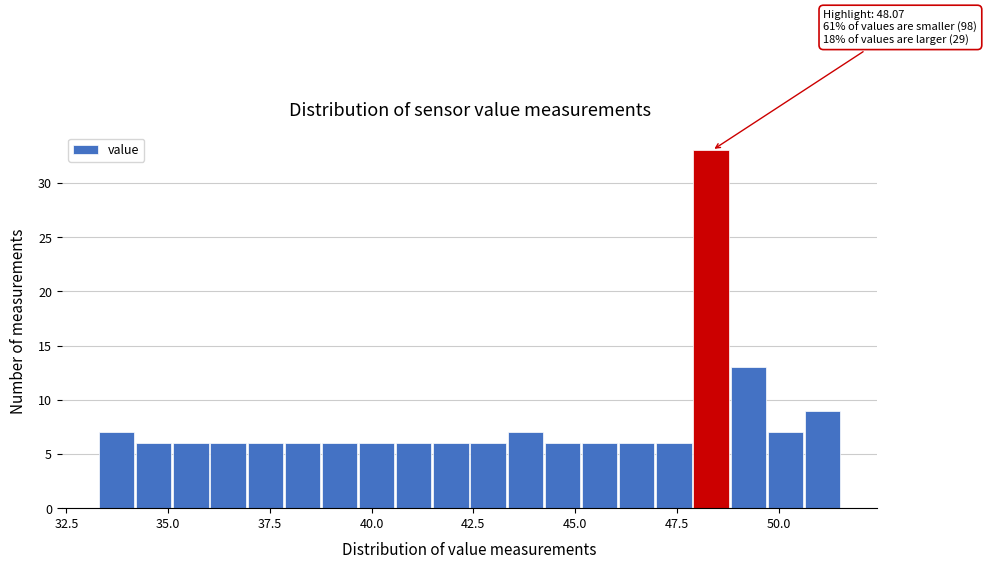

Read against the x-axis, roughly where is the centre of the tallest bar?

48.5